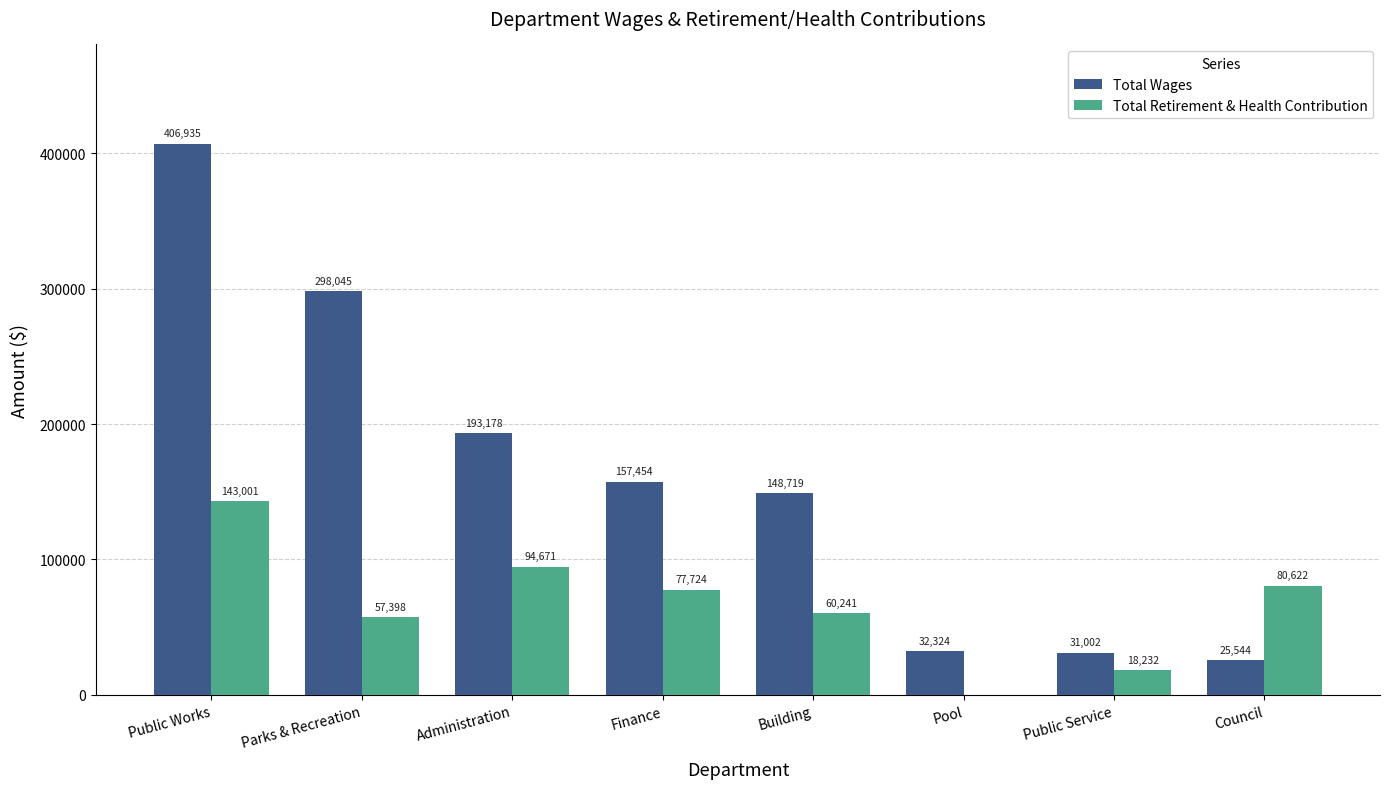

Which category has the highest value across all series?

Public Works